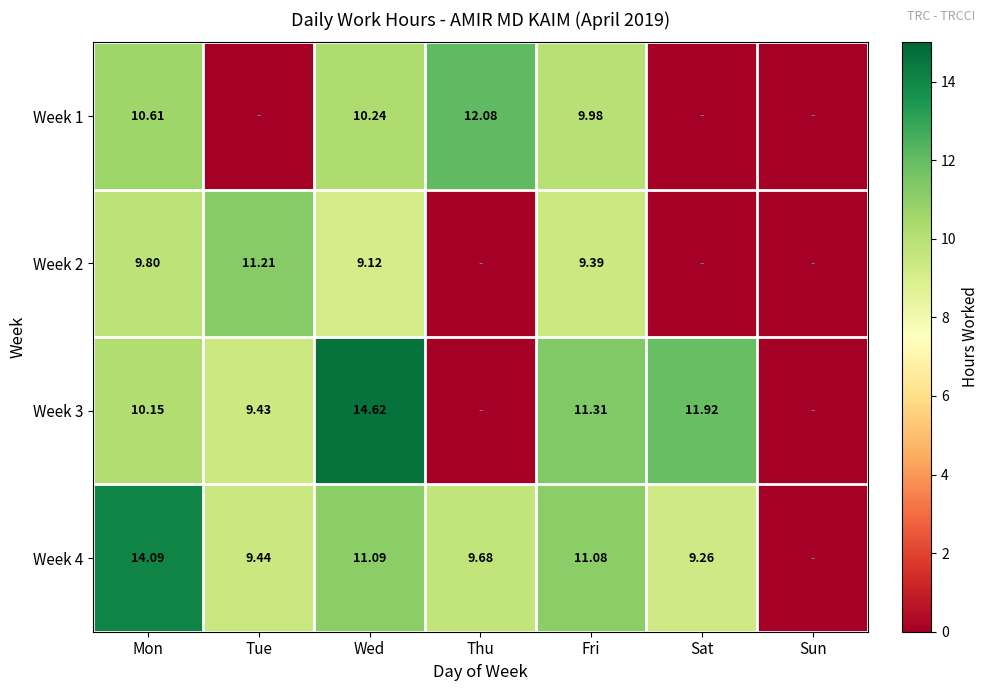

Is the value of Week 4 at Mon greater than the value of Week 1 at Thu?

Yes